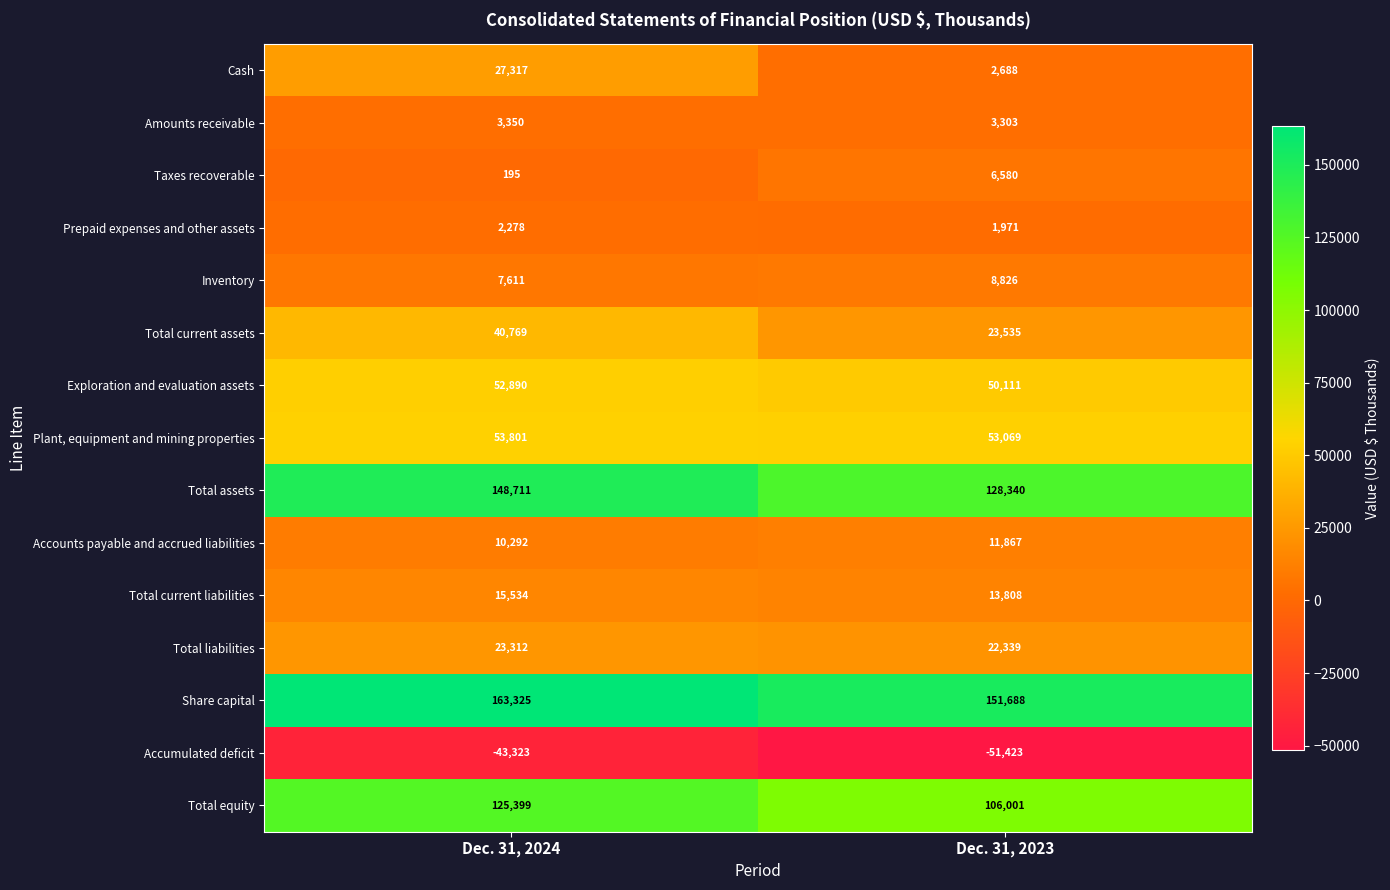

What is the approximate value of Total current assets at Dec. 31, 2024, to the nearest 10?

40770